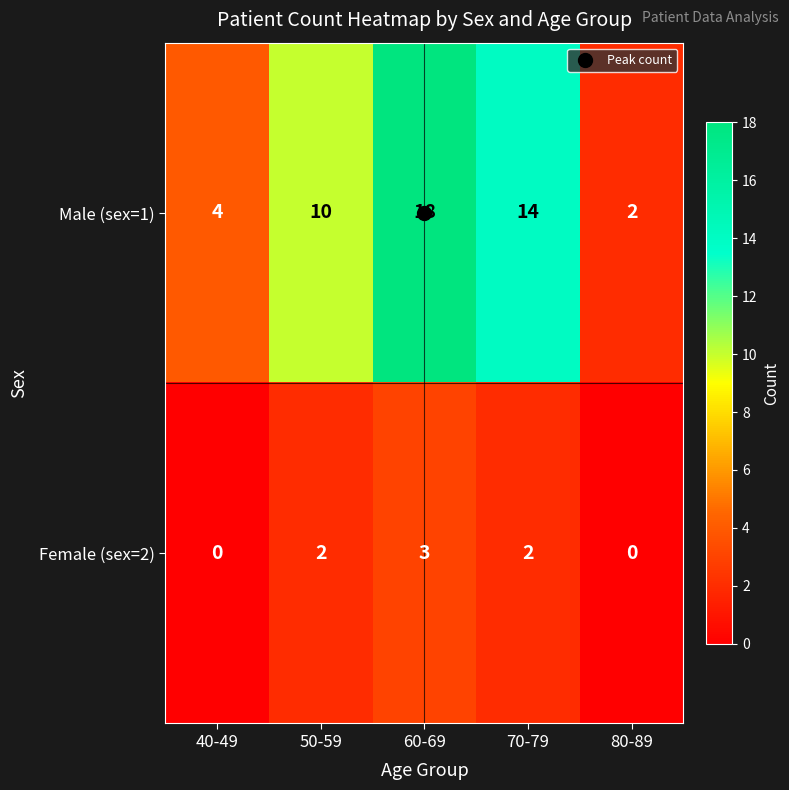

The value of Male (sex=1) at 70-79 is 14. True or false?

True